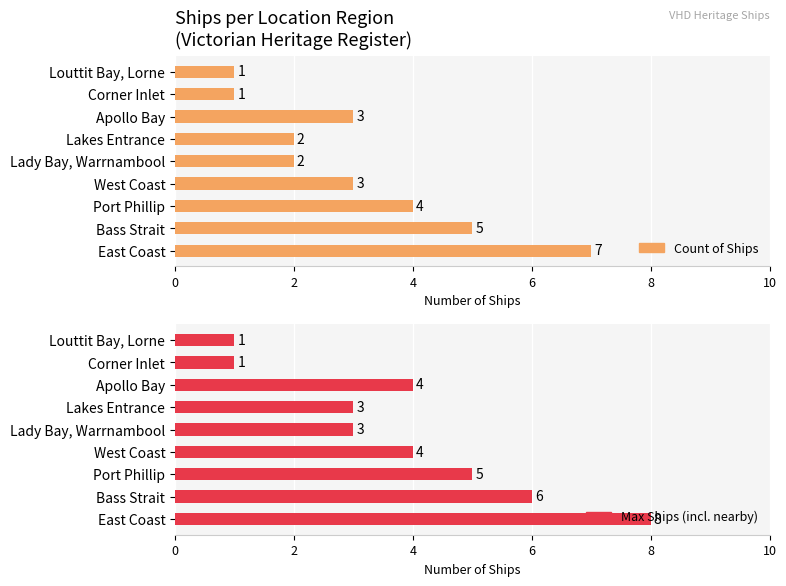

How many groups of bars are there?

9